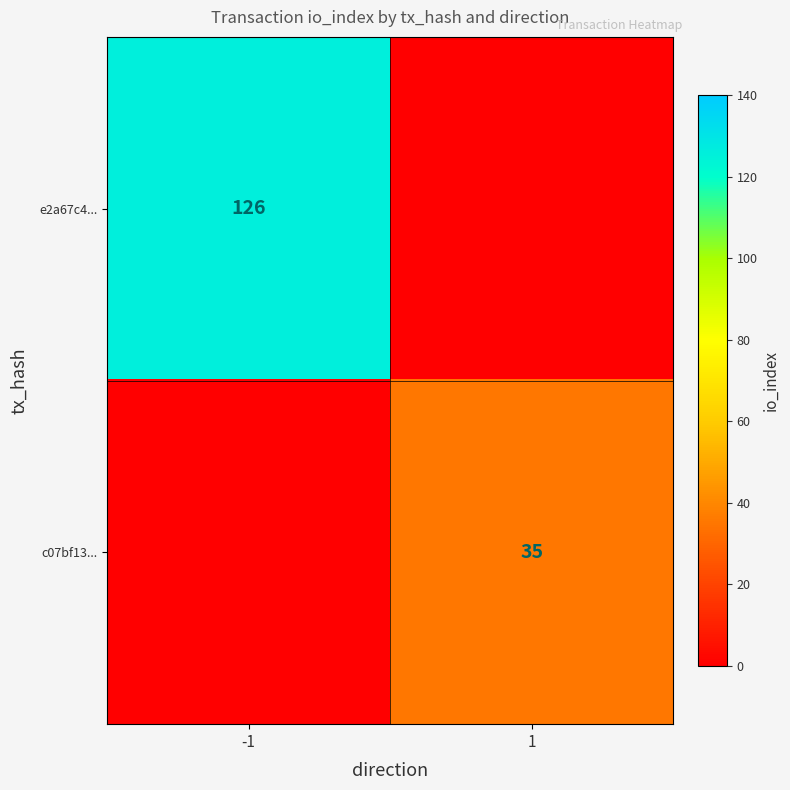

The value of c07bf13... at 1 is 22. True or false?

False